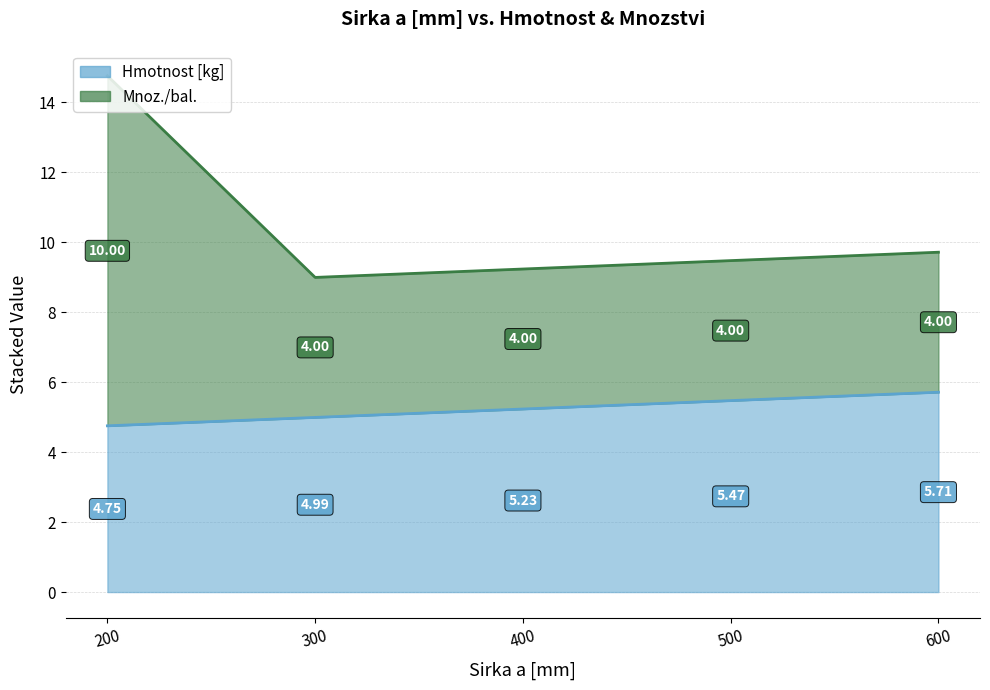

At which label does Mnoz./bal. reach its minimum?

300